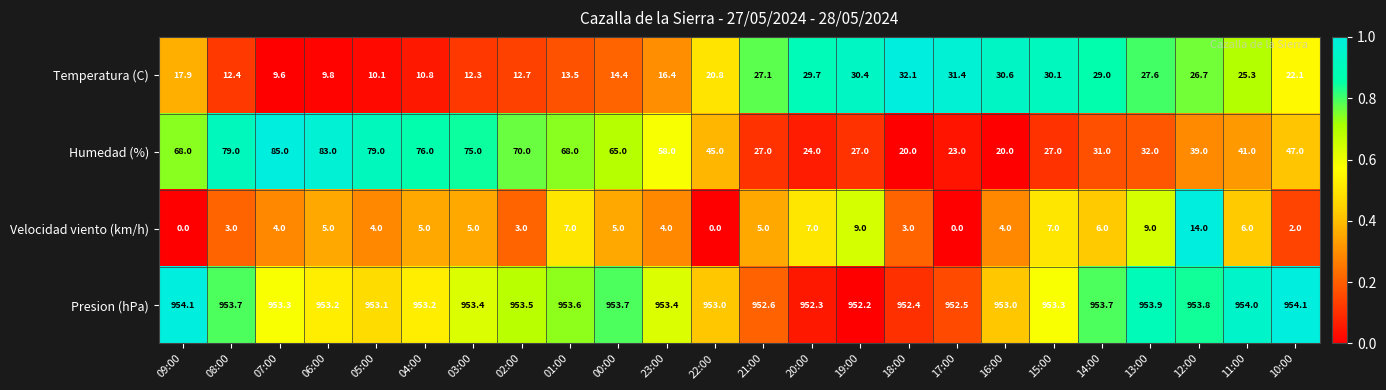

What is the difference between the maximum and minimum values in the Temperatura (C) series?

22.5